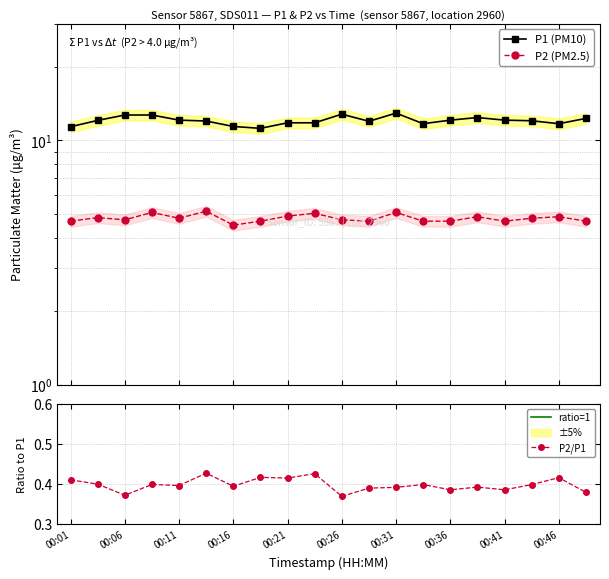

At which category does P2/P1 reach its first local valley?

00:06